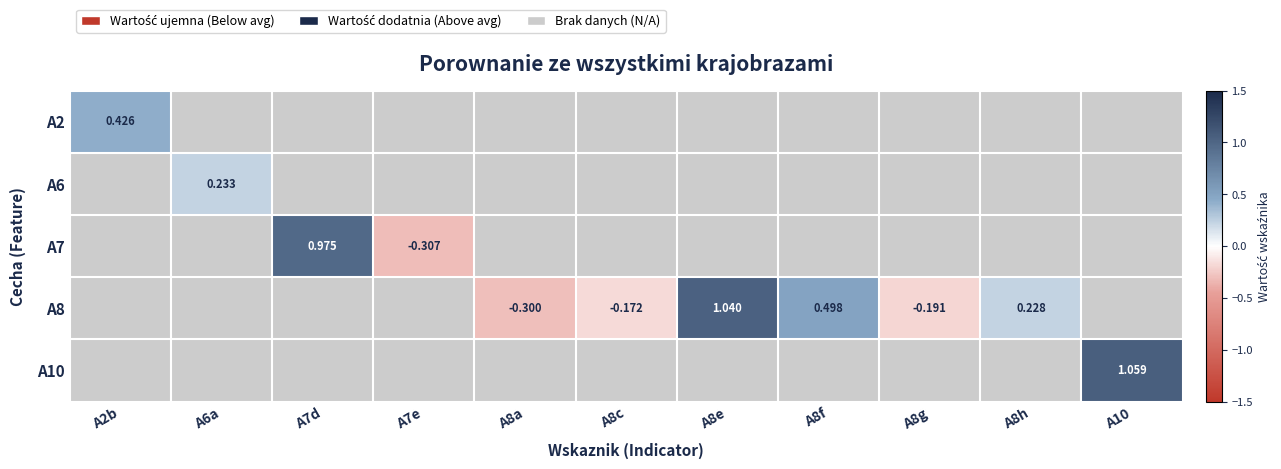

Which label corresponds to the largest value in the chart?

A10